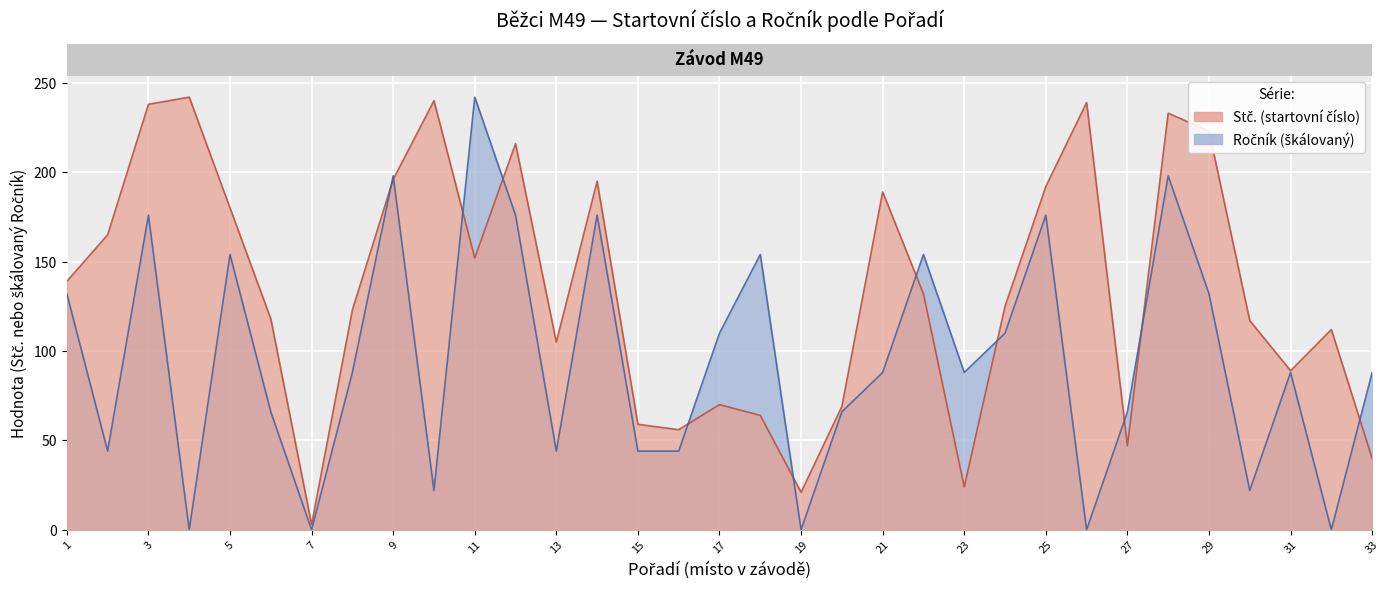

Where does the Stc series first go above 125?

1